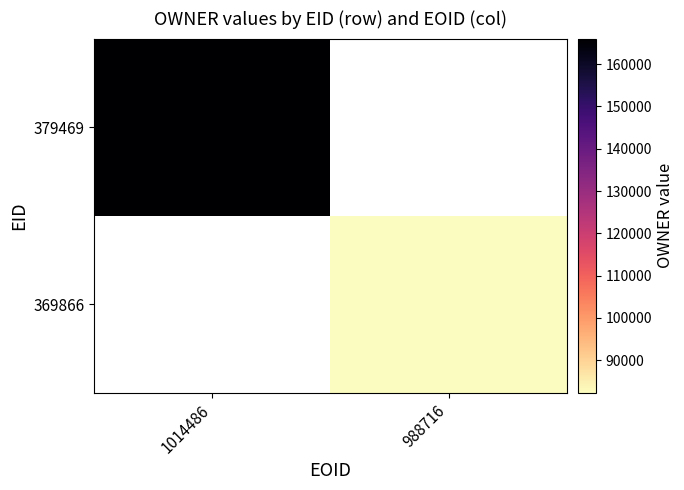

Is the value of 369866 at 1014486 greater than the value of 379469 at 988716?

No